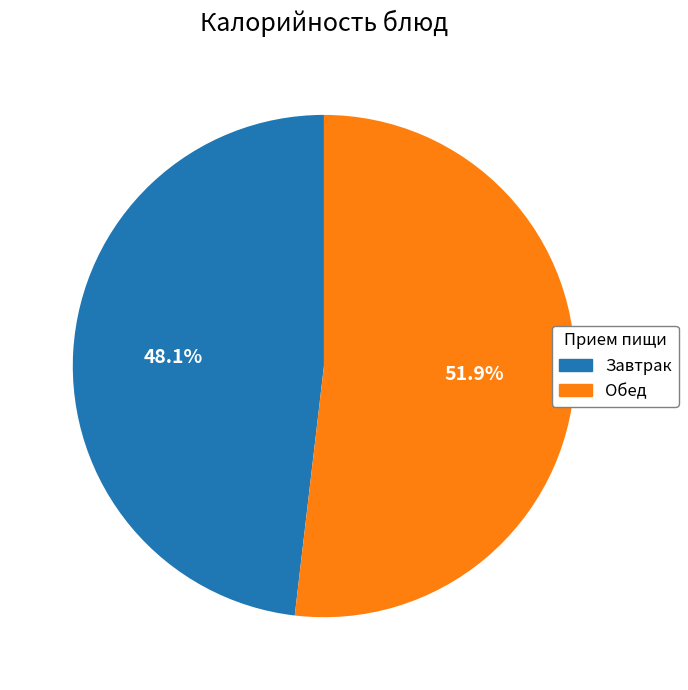

How many slices are in this pie chart?

2